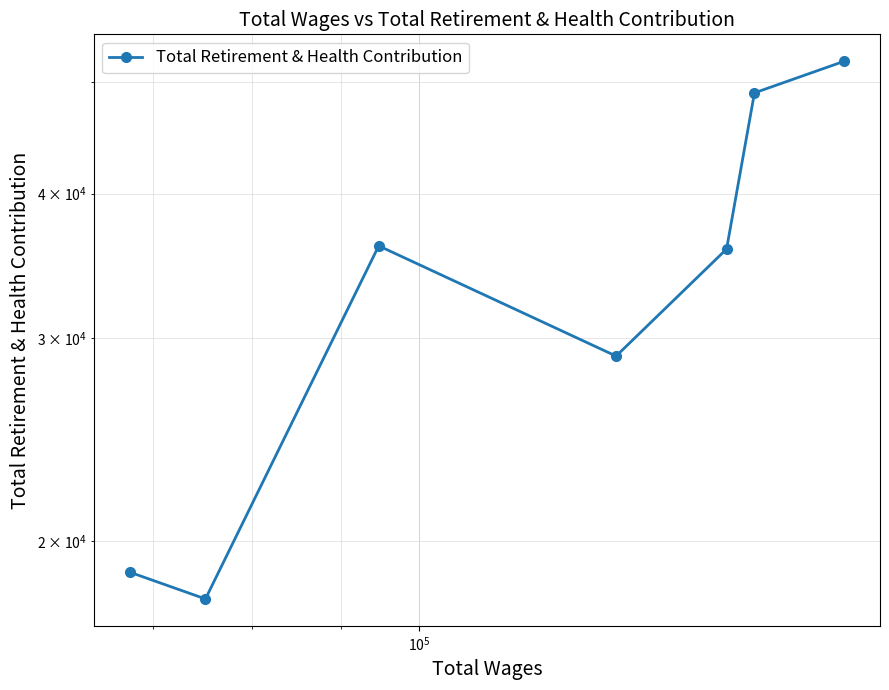

What is the difference between the maximum and minimum values?

34313